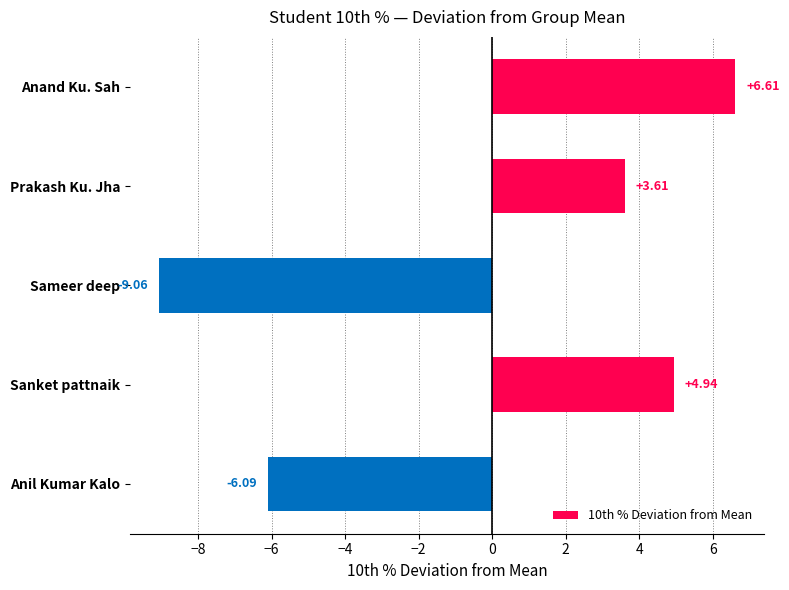

Does the chart contain stacked bars?

No